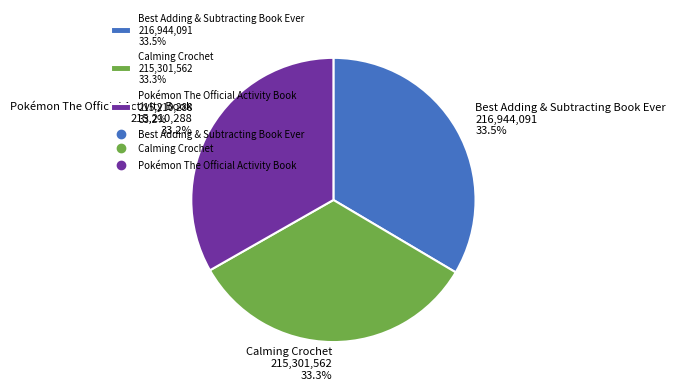

Approximately how many times larger is the value at Best Adding & Subtracting Book Ever 216,944,091 33.5% compared to Calming Crochet 215,301,562 33.3%?

1.0